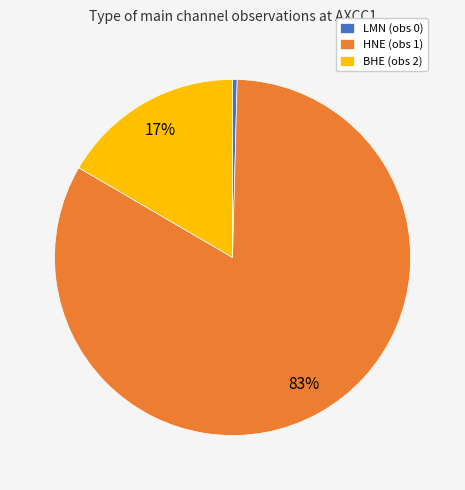

What is the largest slice in the pie chart?

HNE (obs 1)